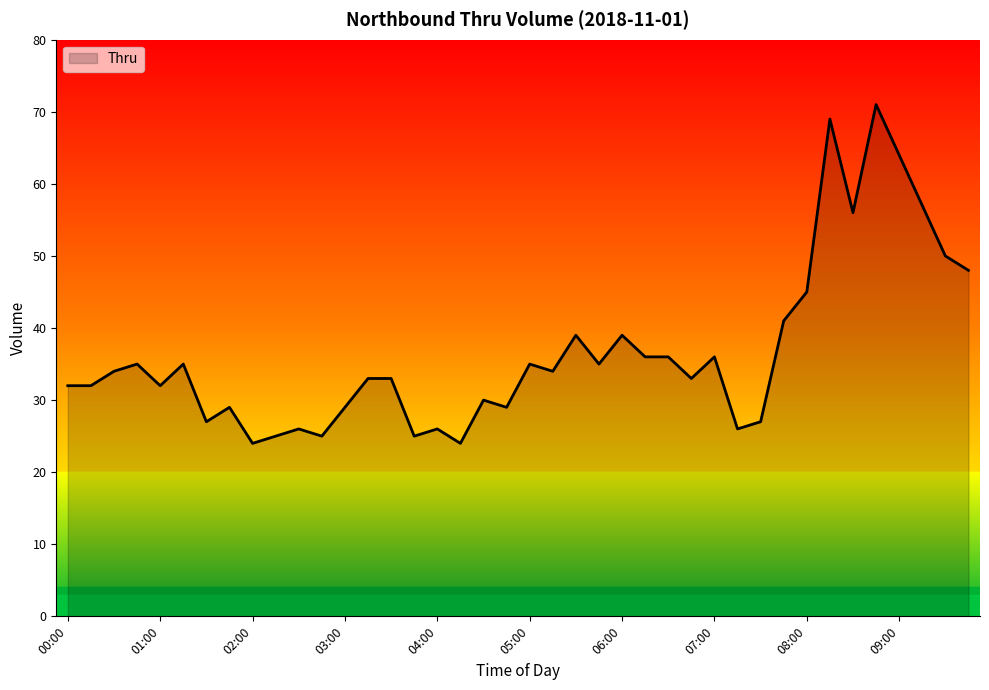

What is the difference between the maximum and minimum values?

47